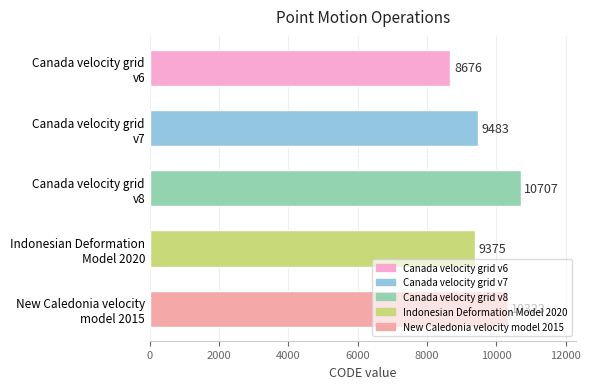

What is the value of the 5th bar from the top?

10323